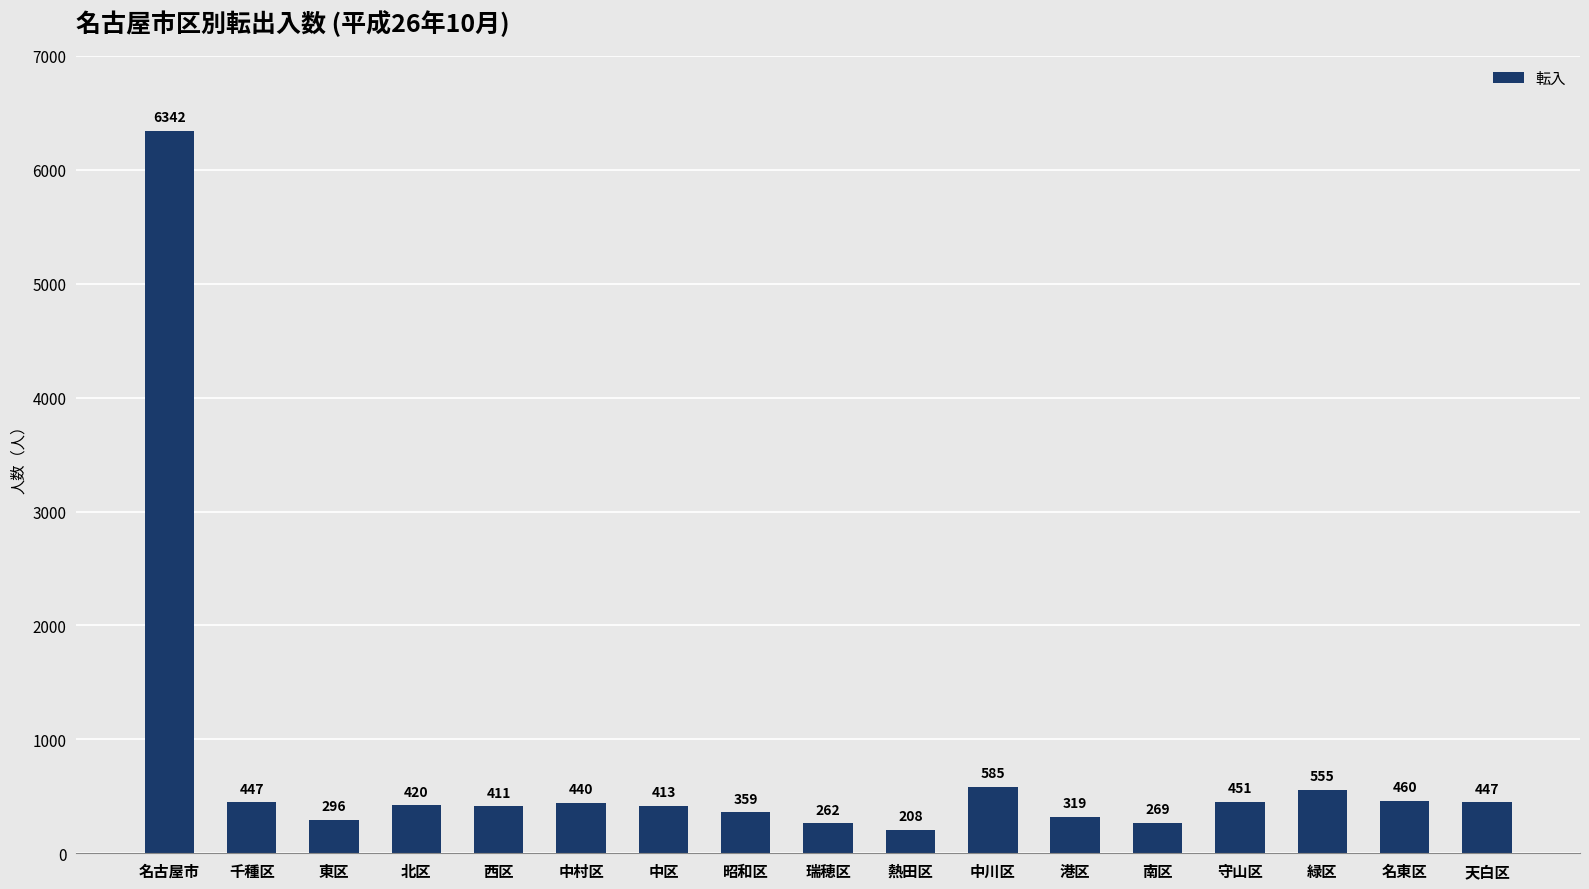

Where does the data first go above 420?

名古屋市